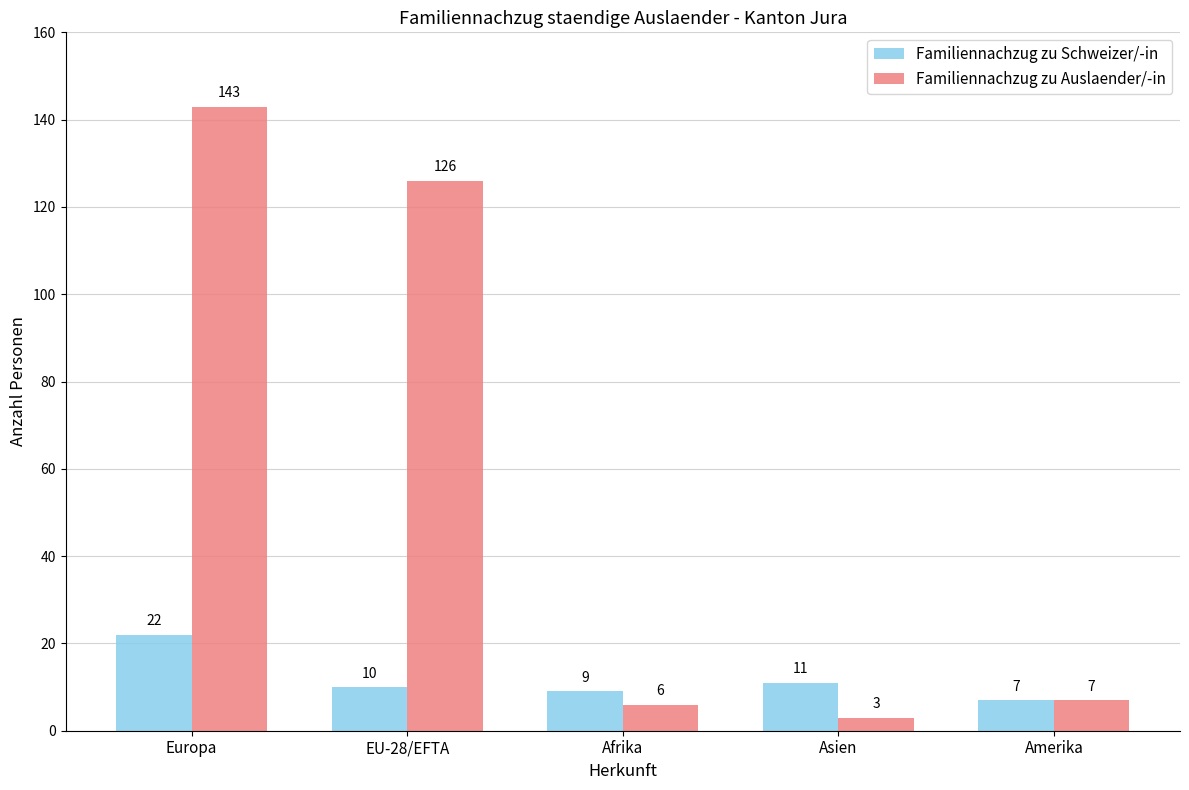

Which series has the largest total across all categories?

Familiennachzug zu Auslaender/-in